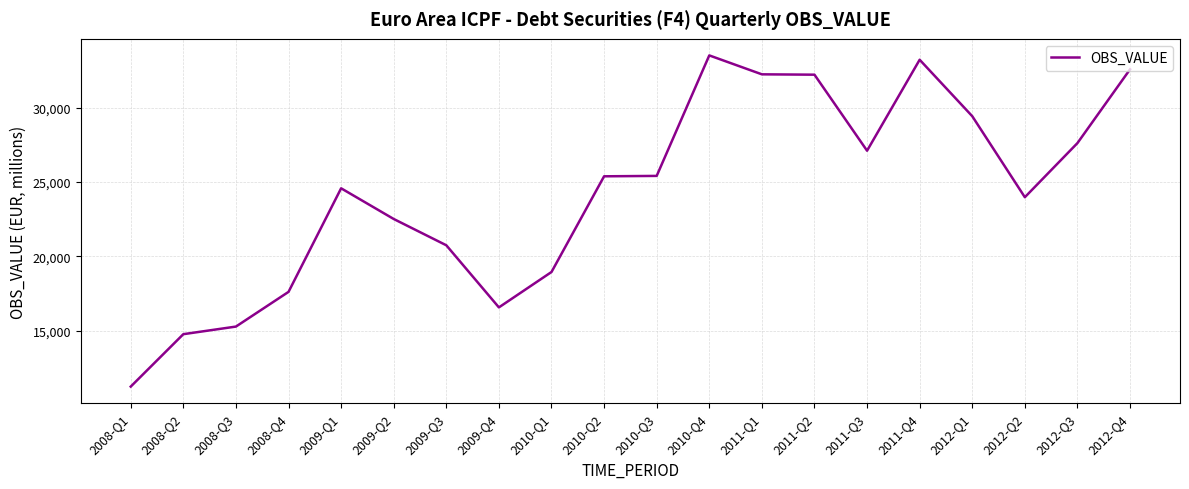

What value does the data have at 2009-Q4?

16570.2